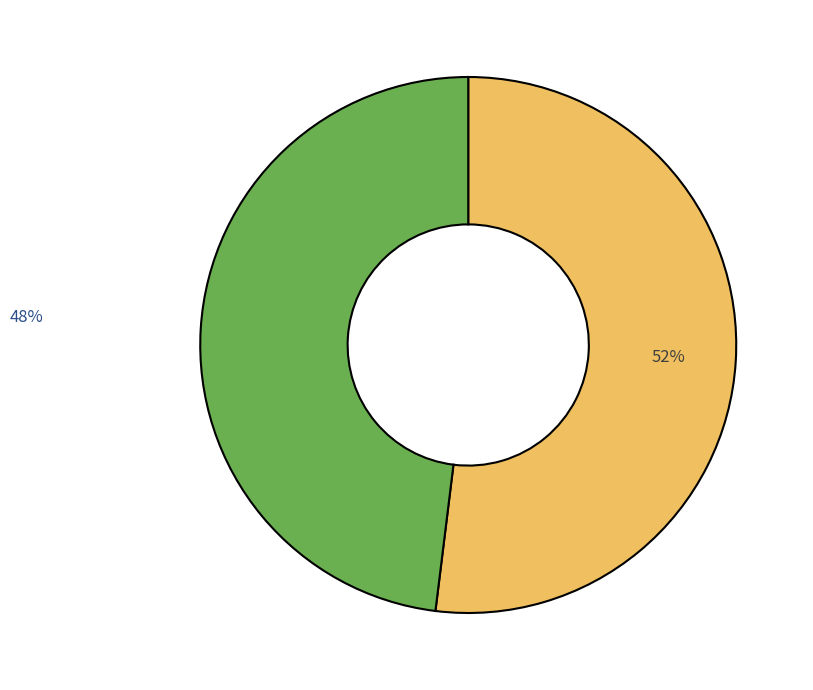

Does any single category account for the majority?

Yes